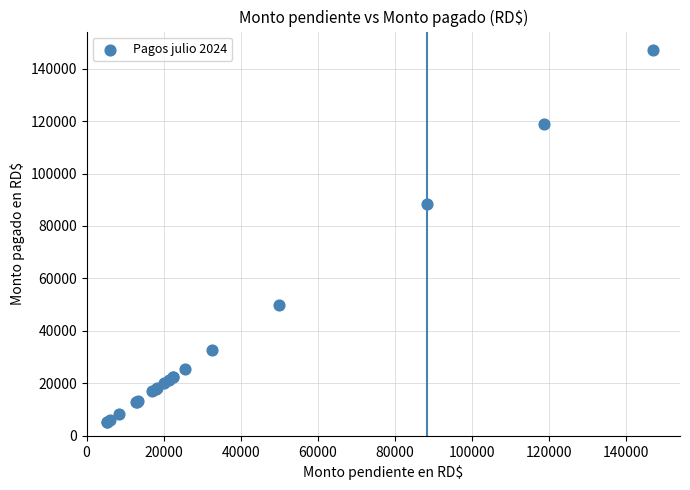

What Y value in the scatter plot is closest to 76169?

88435.1